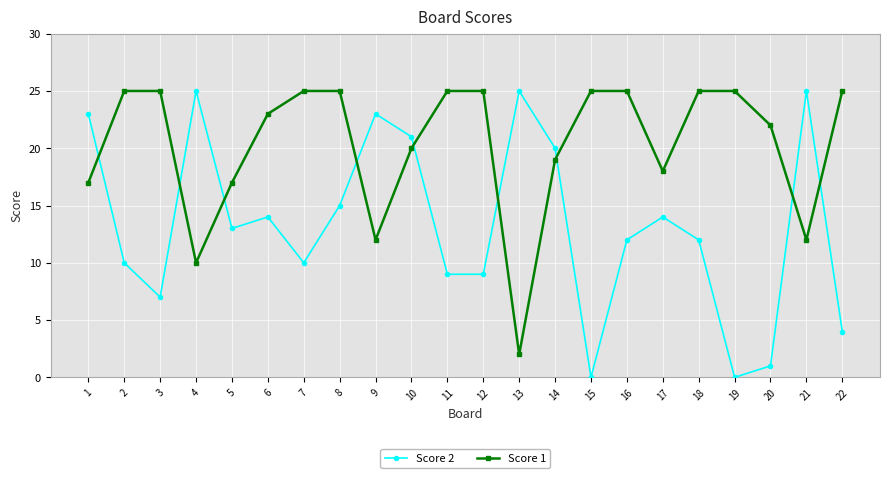

True or false: Score 2 has more than 1 interior local peaks.

True